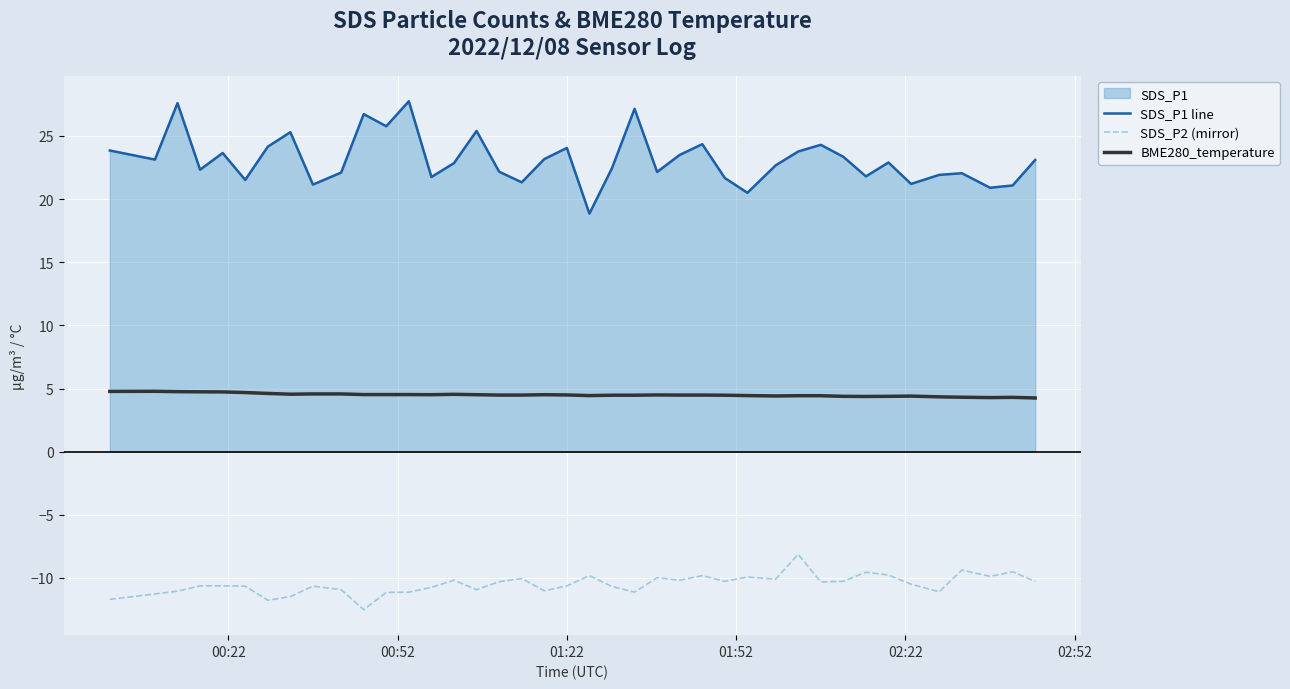

Which series has the largest total across all categories?

SDS_P1 line